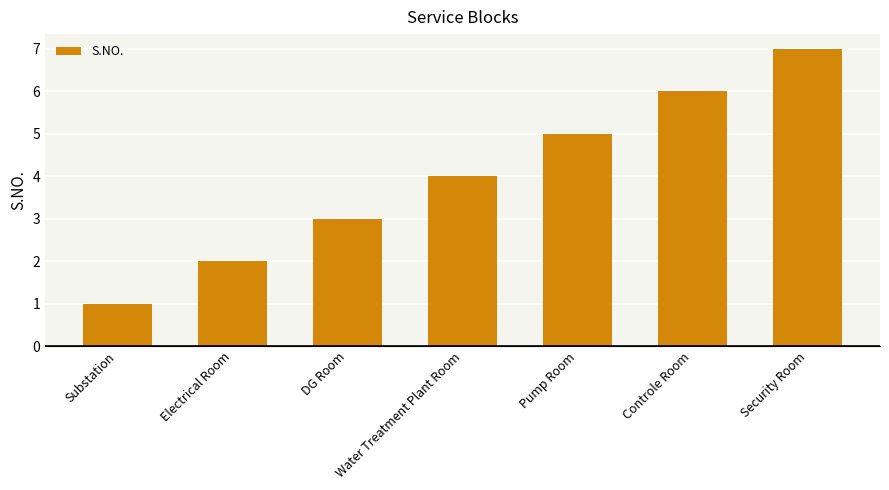

List the labels in order of value, smallest first.

Substation, Electrical Room, DG Room, Water Treatment Plant Room, Pump Room, Controle Room, Security Room